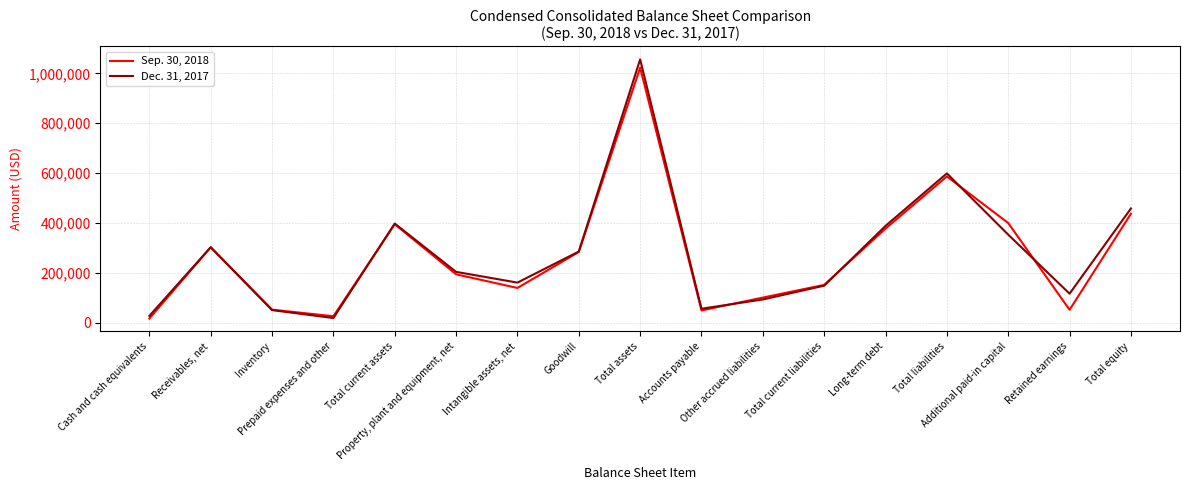

True or false: Dec. 31, 2017 has more than 1 points higher than both neighbors.

True